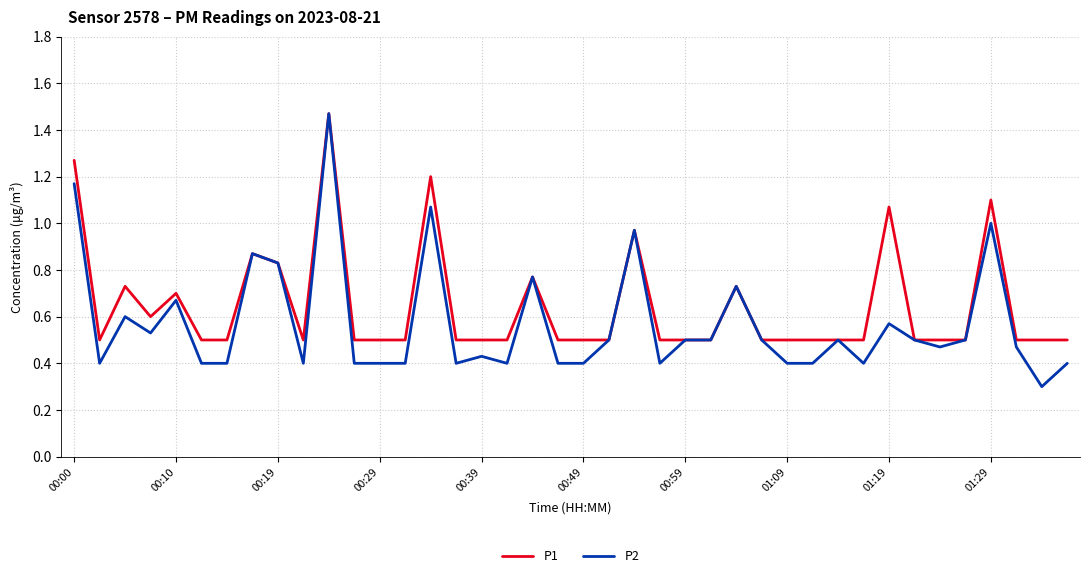

Rank the series by their average value, from highest to lowest.

P1, P2